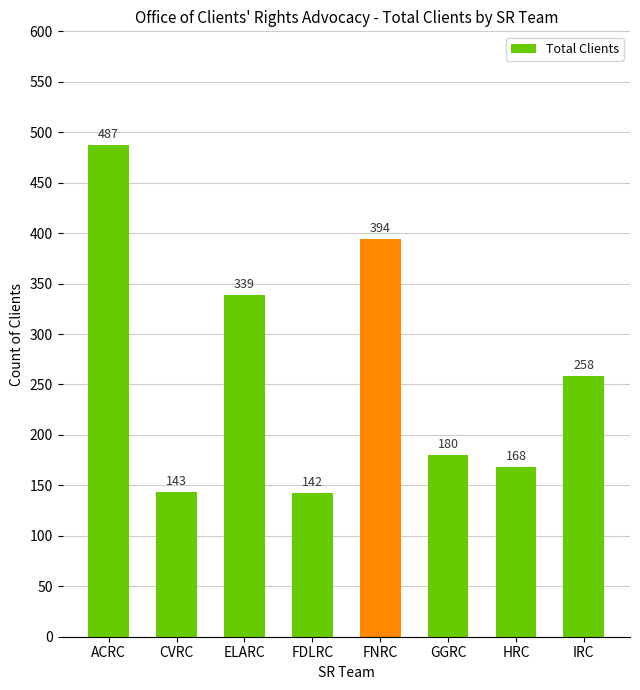

What is the change in value from FDLRC to GGRC?

+38